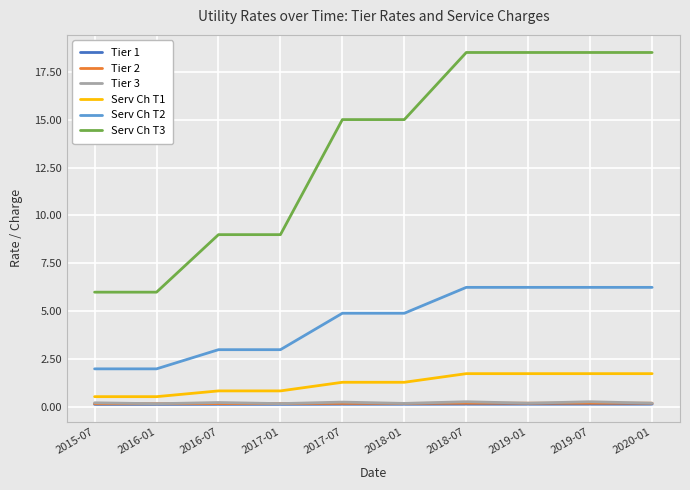

What is the total value across all series at 2017-01?

13.4